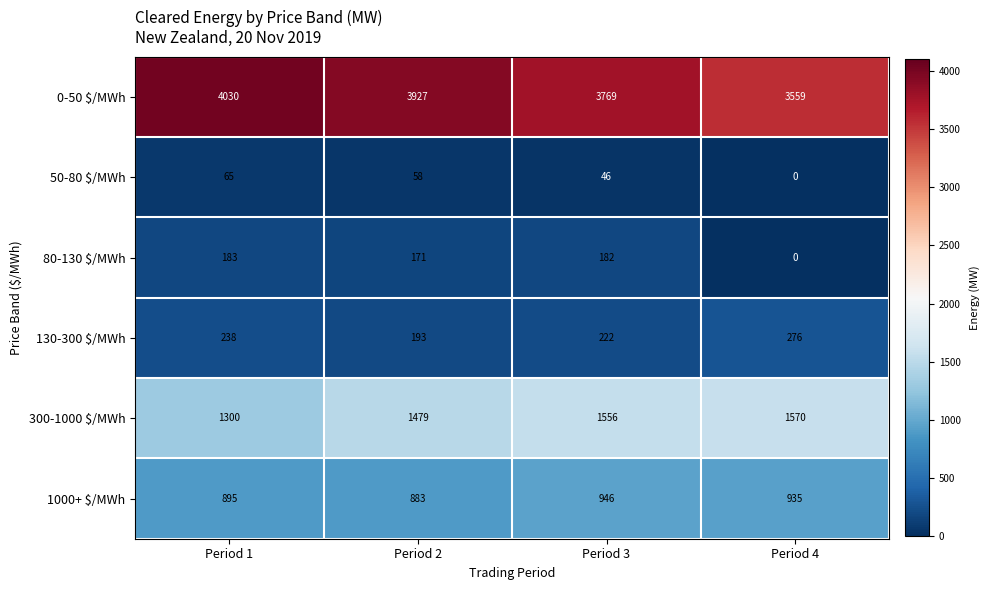

Is it true that 0-50 $/MWh equals 3559 at Period 4?

True